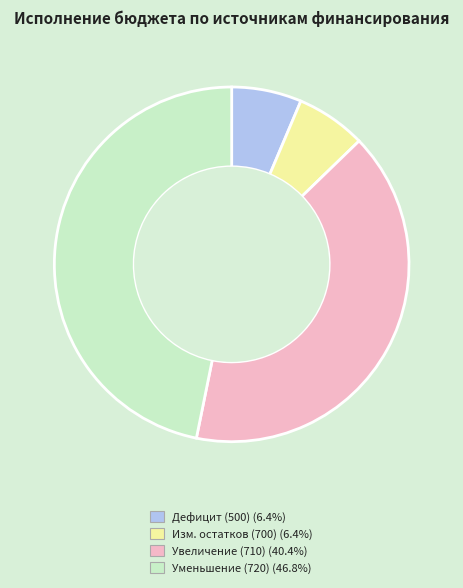

Combined, do Дефицит (500) (6.4%) and Увеличение (710) (40.4%) account for over 50%?

No